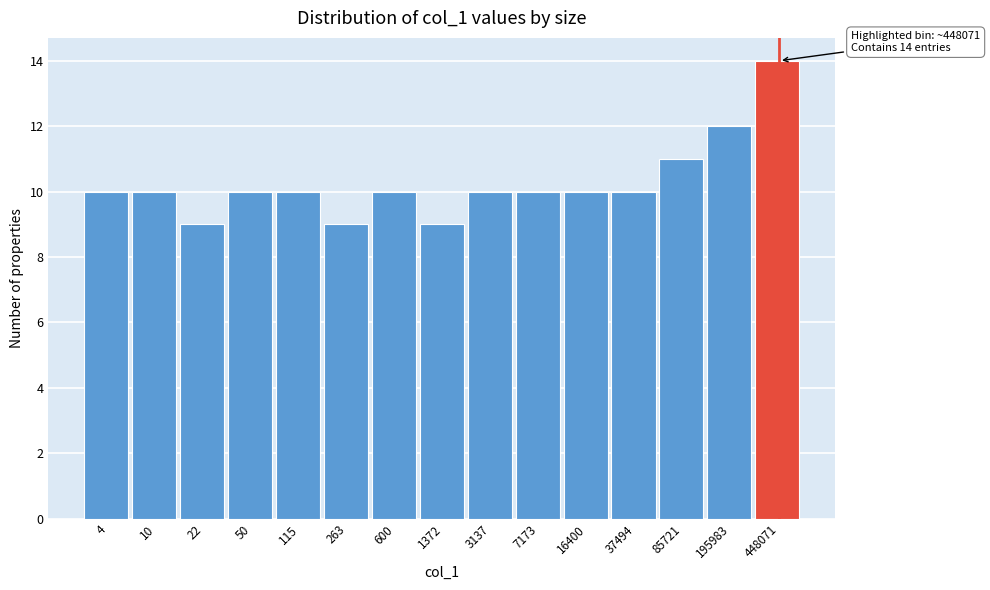

Reading right to left, extract all data points from this chart.

14	12	11	10	10	10	10	9	10	9	10	10	9	10	10